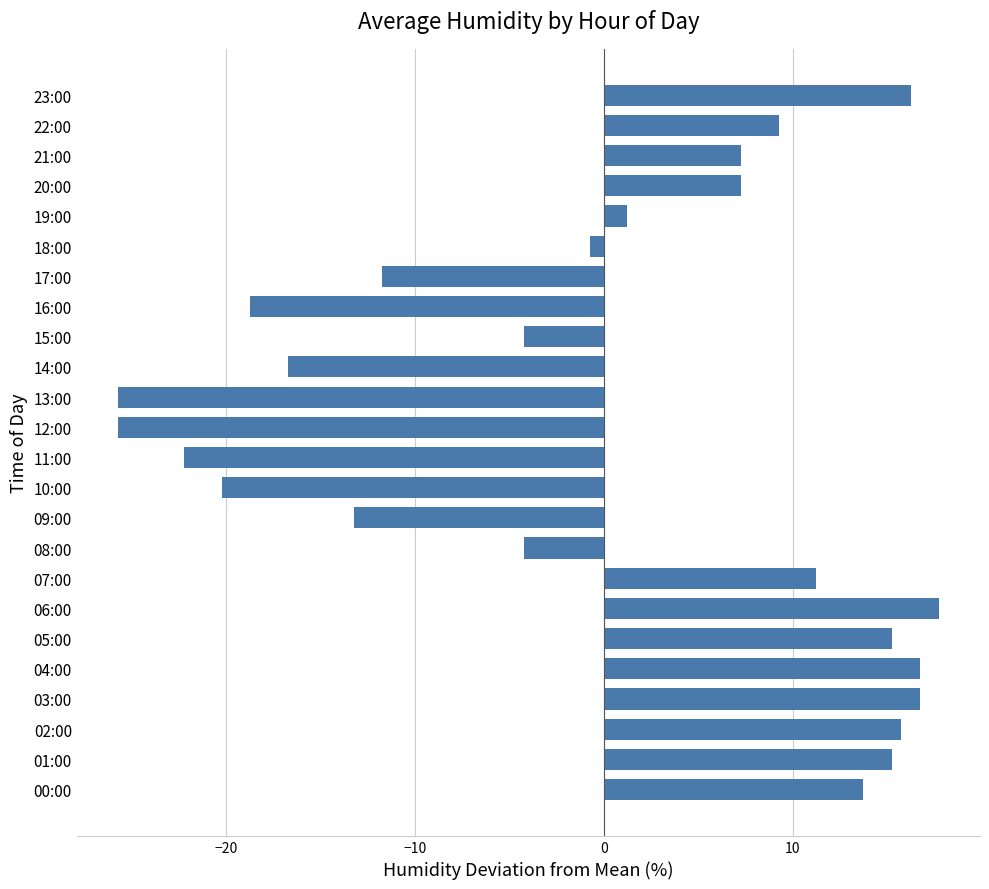

What is the difference between the maximum and minimum values?

43.5